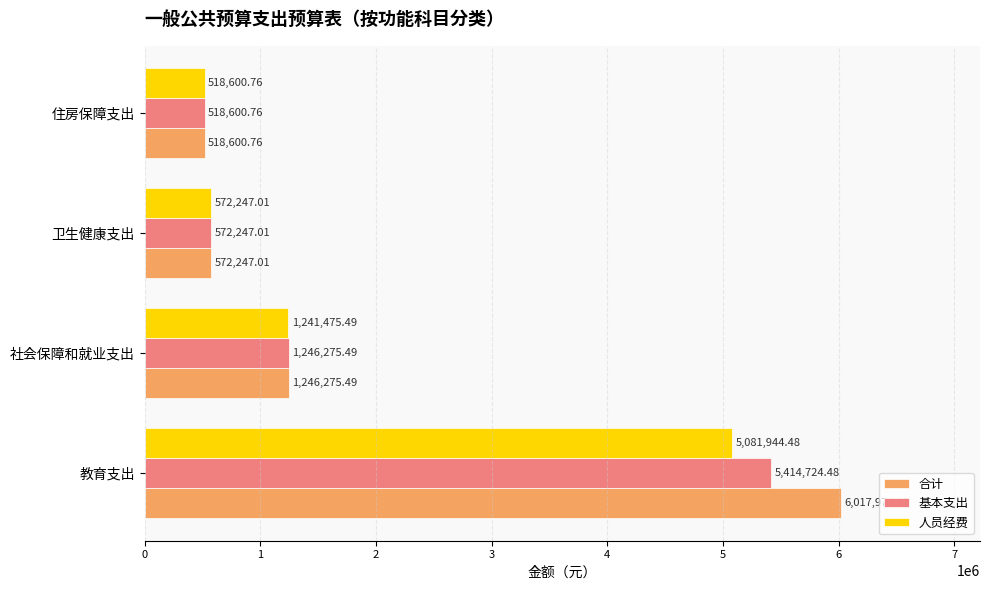

What is the difference between the highest and lowest values at 社会保障和就业支出?

4800.0